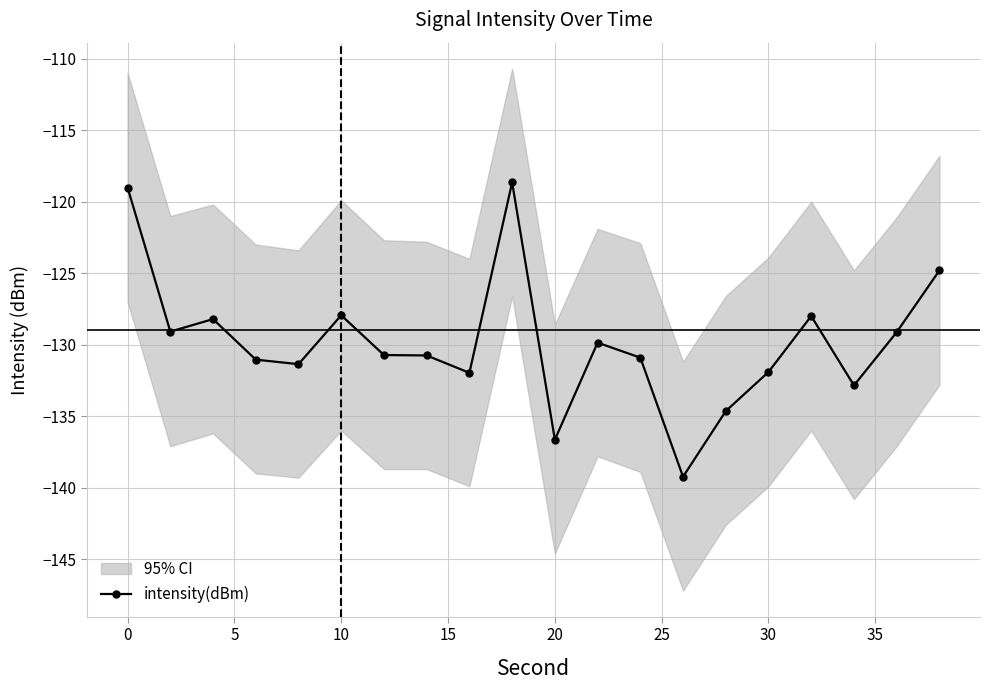

How many values exceed -130?

9